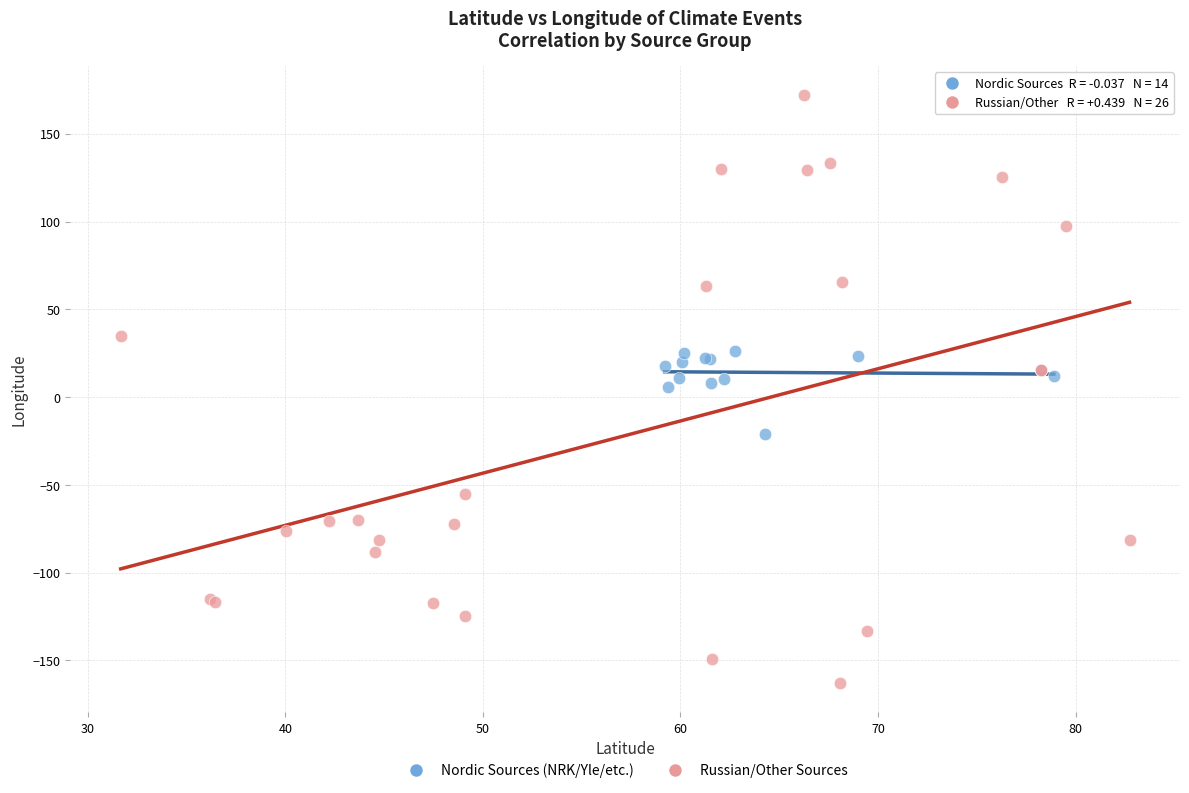

Which series contains the highest Y value?

Russian/Other Sources